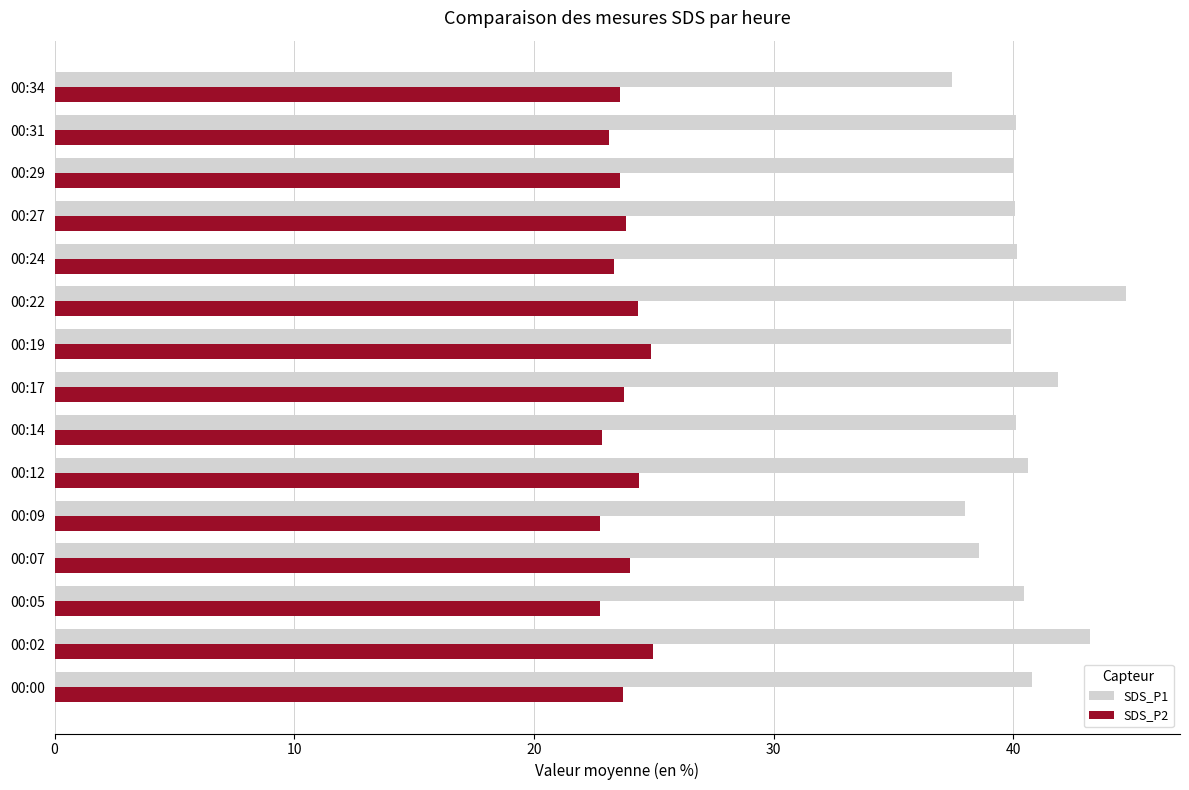

Rank the series at 00:14 from lowest to highest value.

SDS_P2, SDS_P1